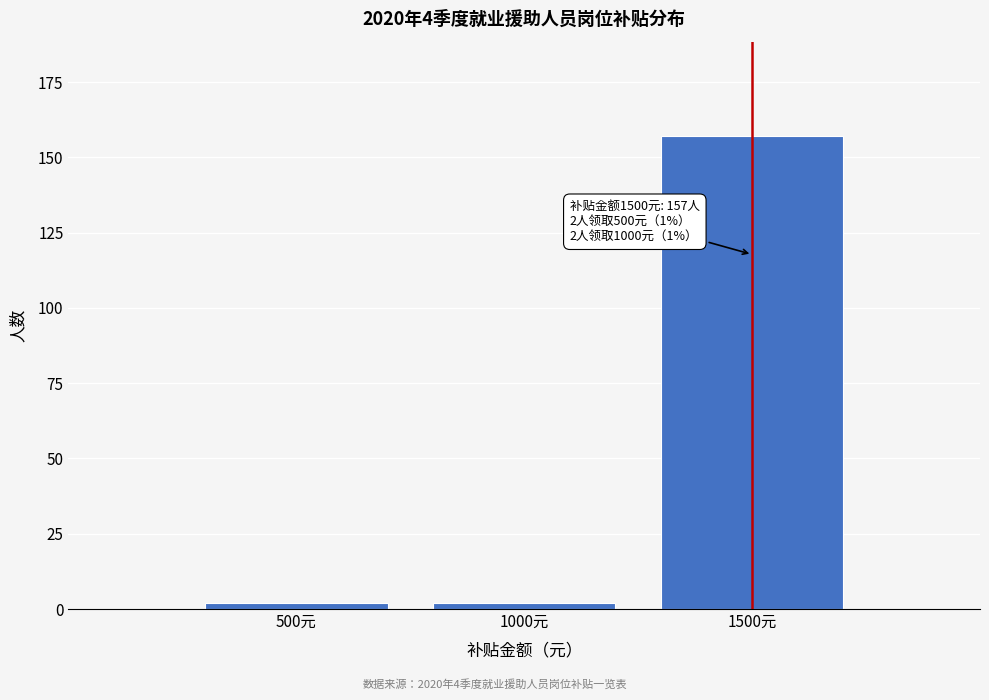

Reading right to left, transcribe all the data shown in this chart.

1500元=157	1000元=2	500元=2